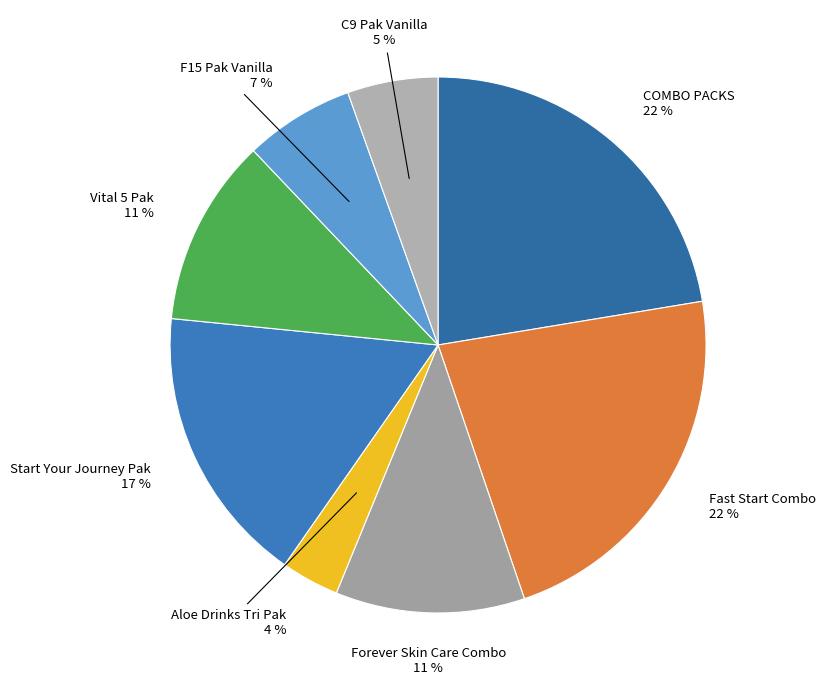

Count the number of slices in the pie.

8